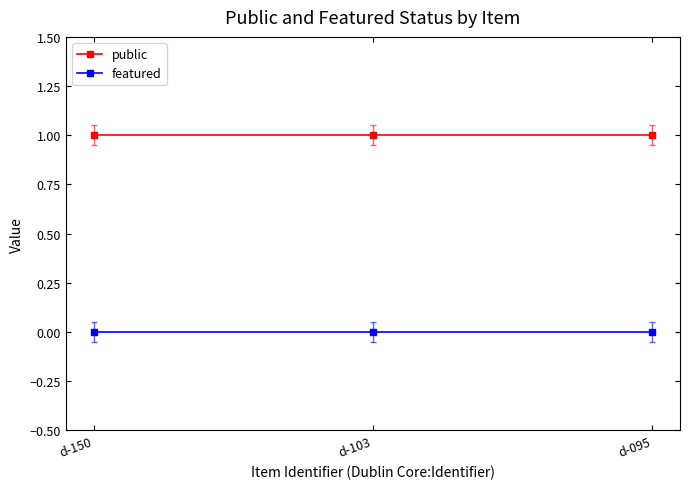

Reading left to right, transcribe all the data shown in this chart.

public: d-150=1	d-103=1	d-095=1
featured: d-150=0	d-103=0	d-095=0